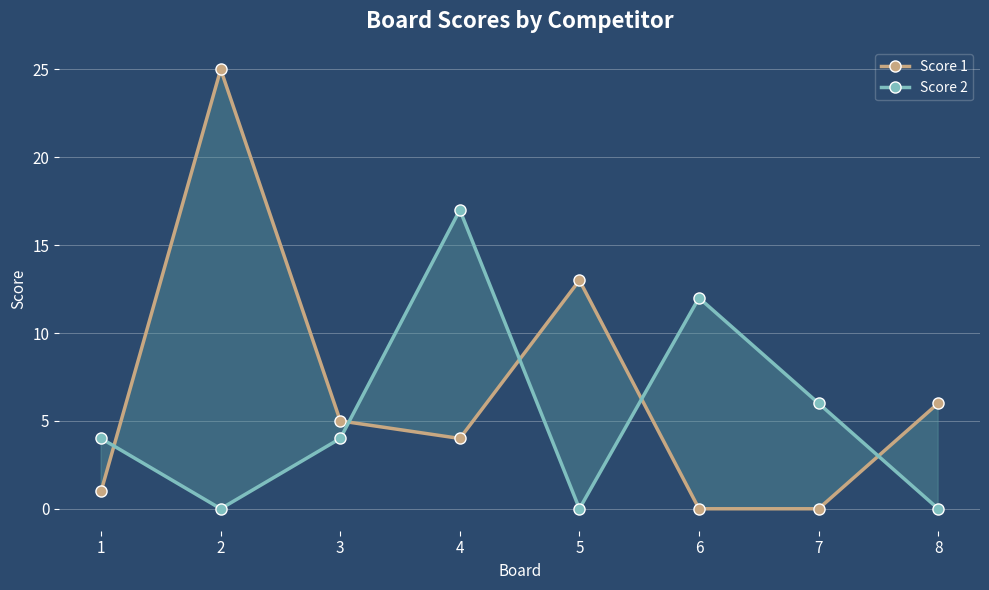

How many data points does each series have?

8